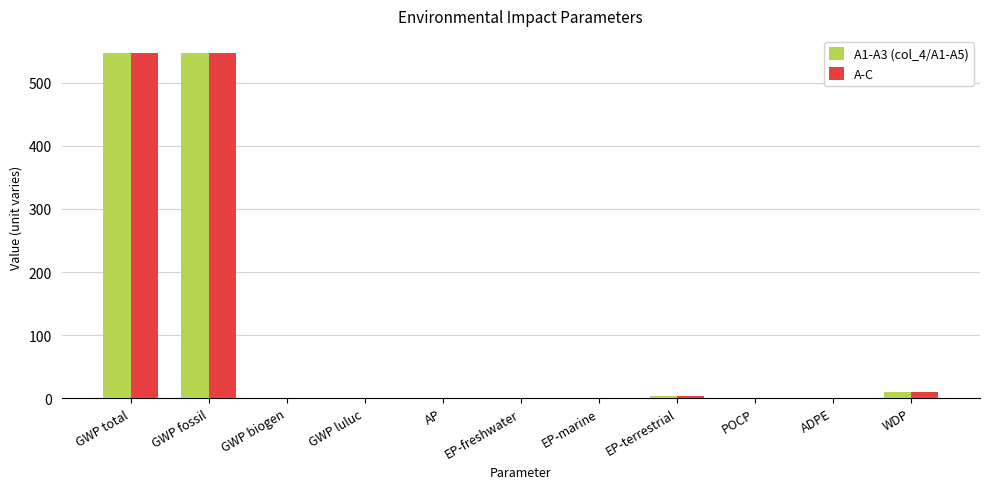

The value of A-C at ADPE is 0.0. True or false?

True